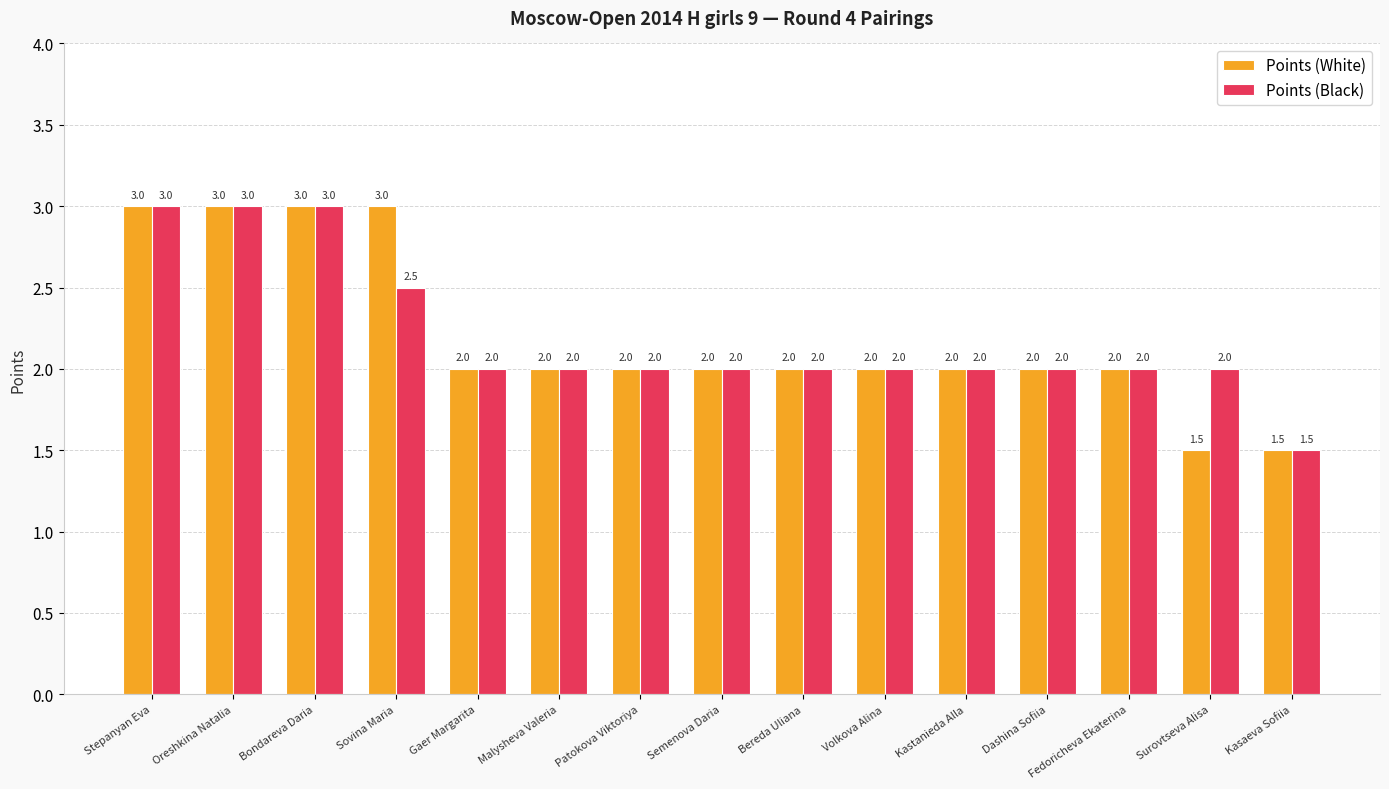

What is the lowest value of the Points (Black) series?

1.5